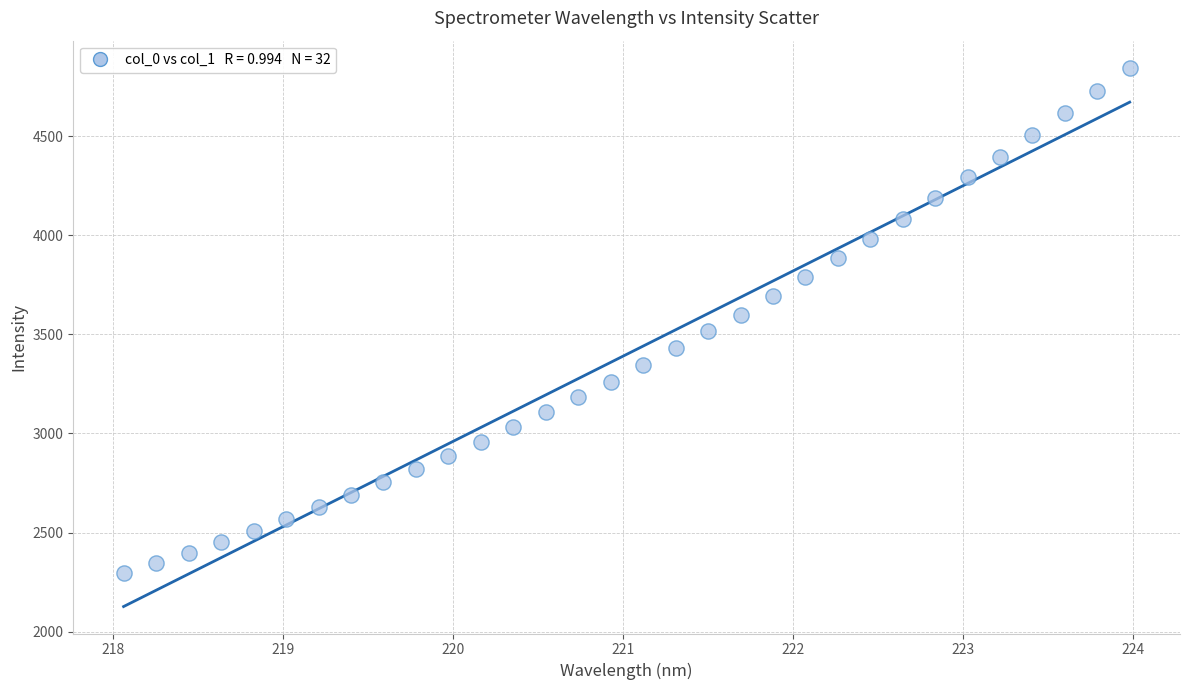

What is the range of Y values (max minus min)?

2551.7